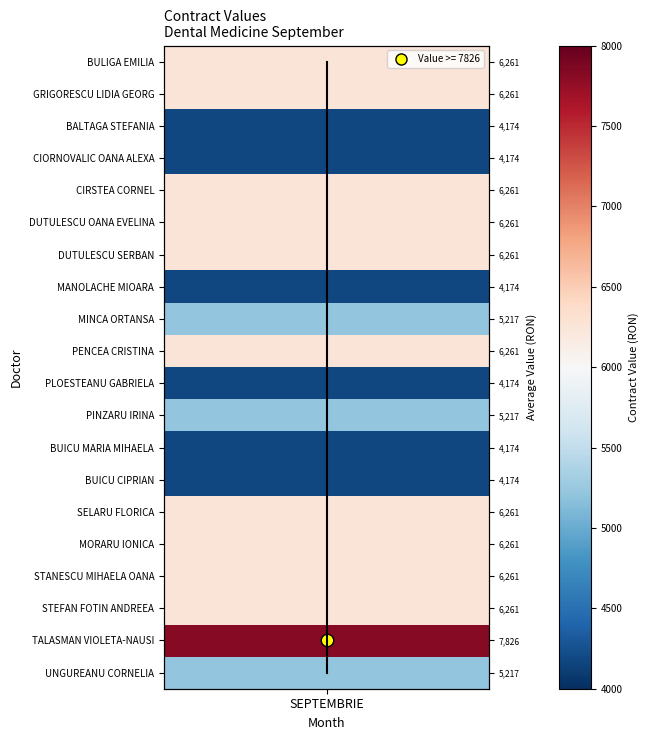

True or false: the data shows 3 at SEPTEMBRIE.

False